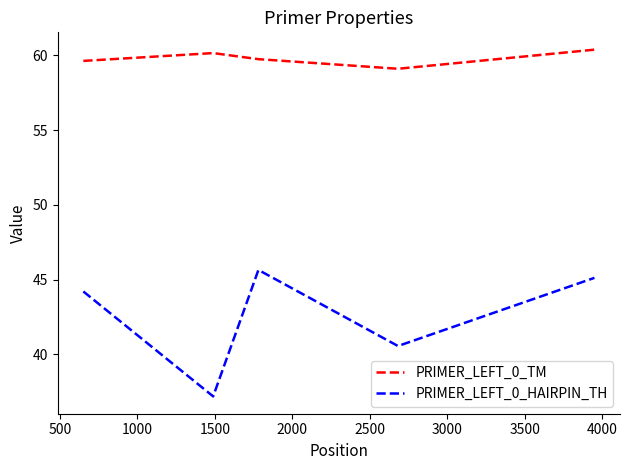

True or false: PRIMER_LEFT_0_TM and PRIMER_LEFT_0_HAIRPIN_TH intersect in this chart.

False